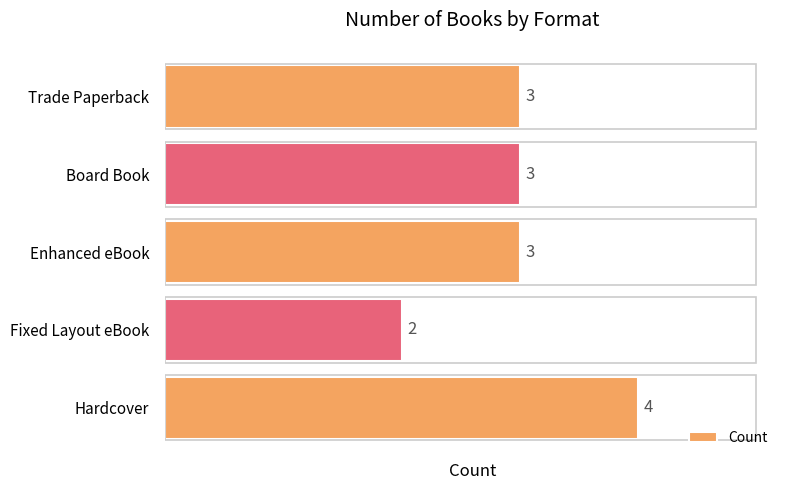

The value at Enhanced eBook is 3. True or false?

True